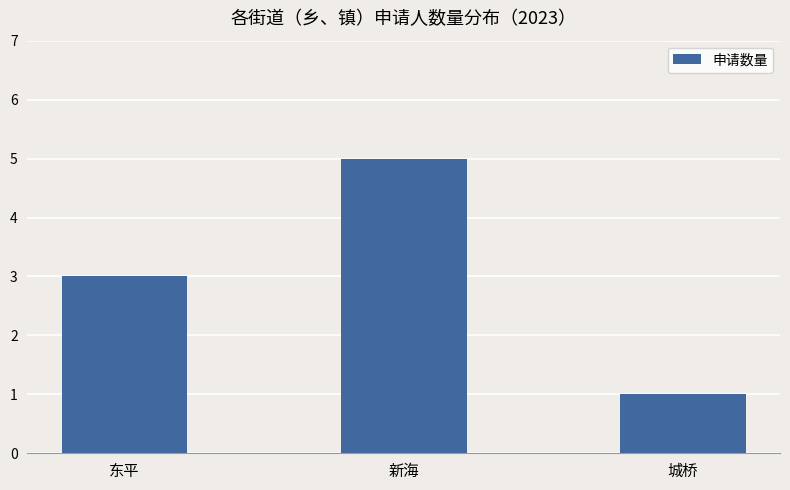

How many values are between 1 and 5?

3